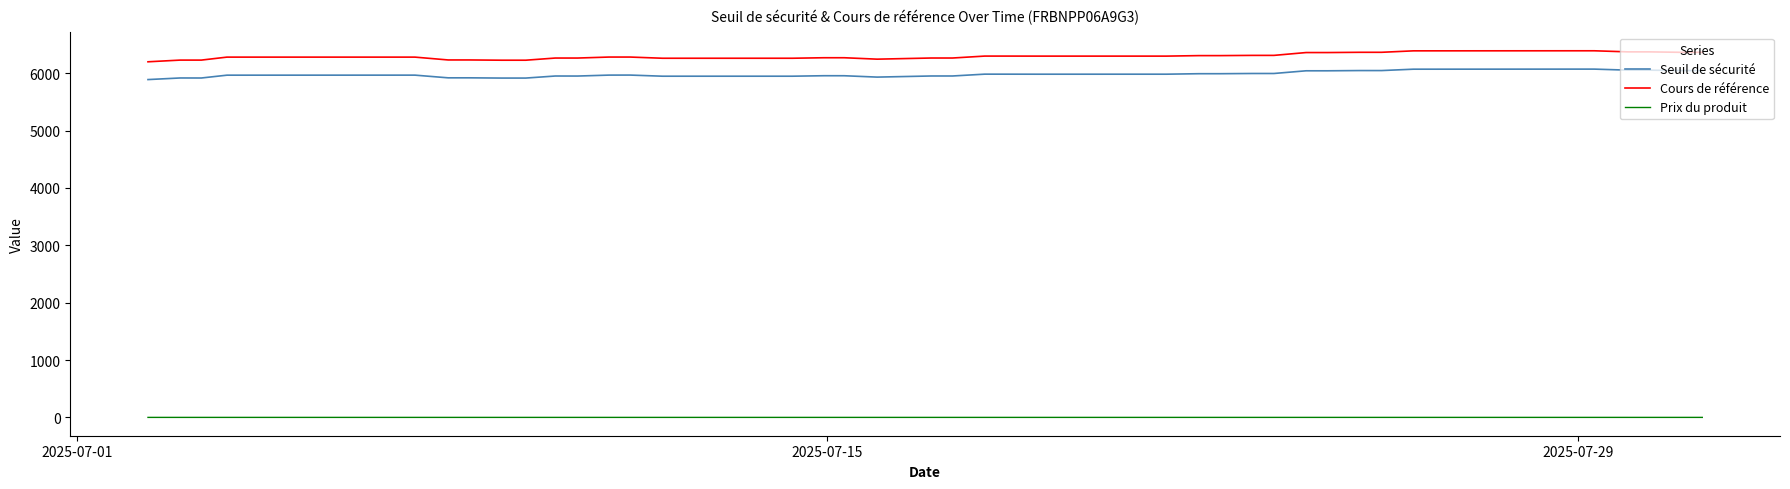

Which series has the largest total across all categories?

Cours de référence